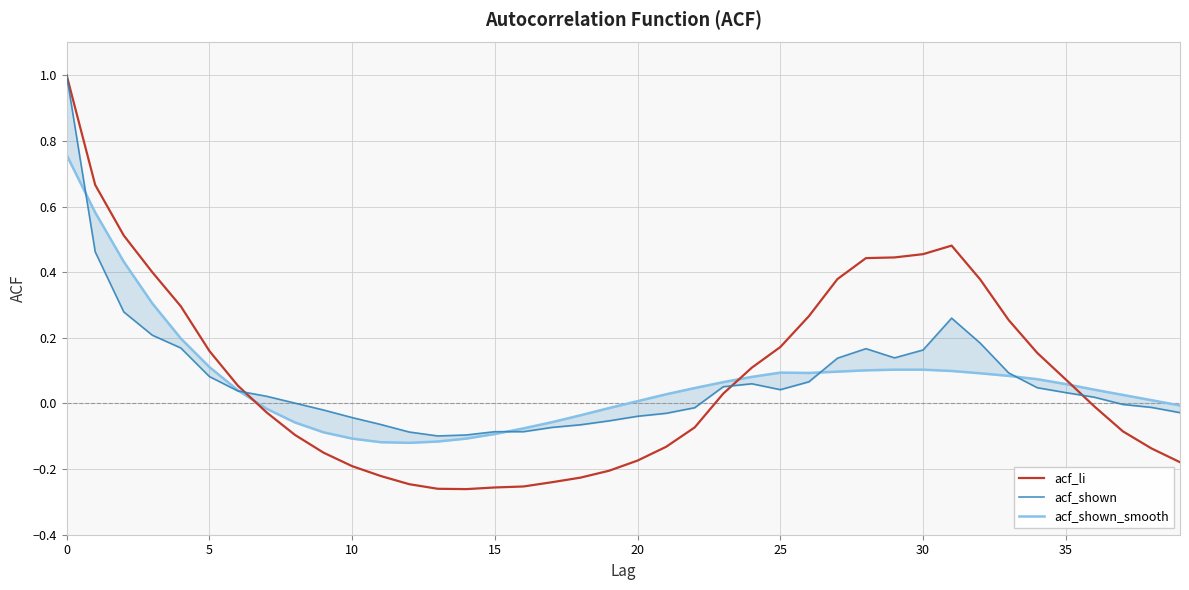

What are all the series names shown in the legend?

acf_li, acf_shown, acf_shown_smooth